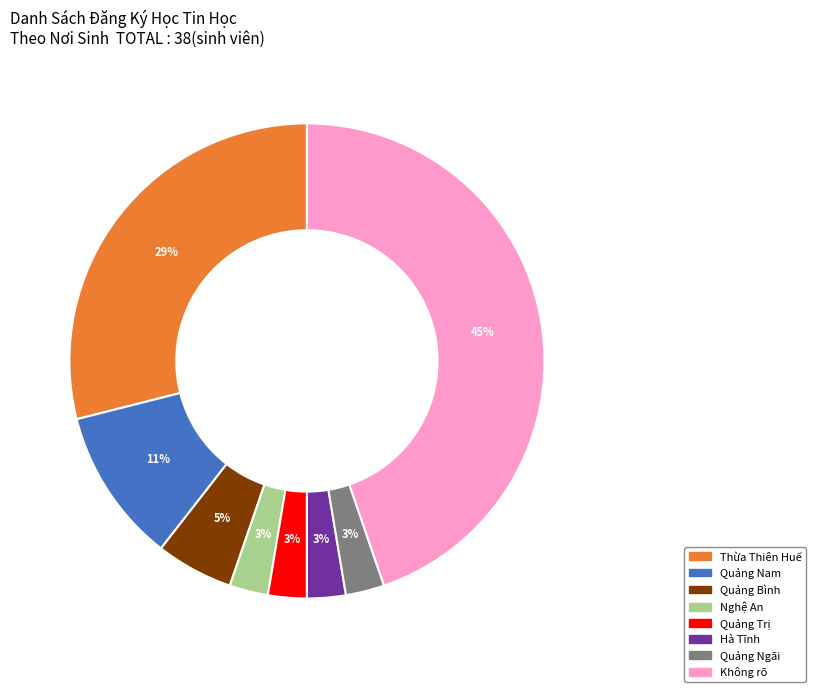

How many segments does this pie chart have?

8